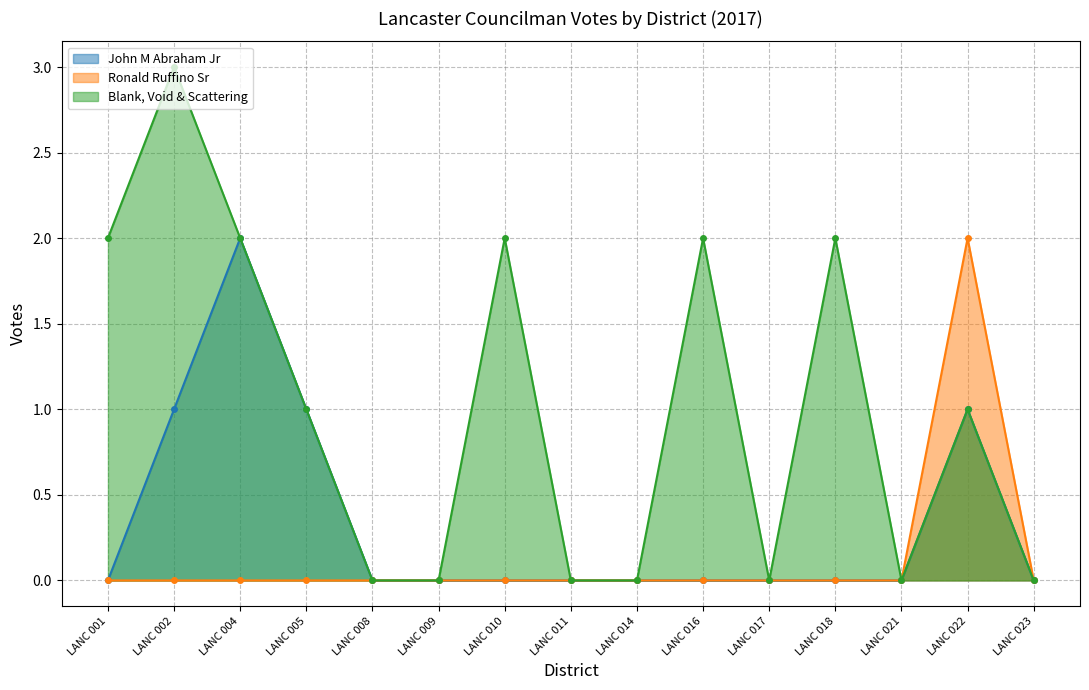

At how many categories does at least one series exceed 2?

1